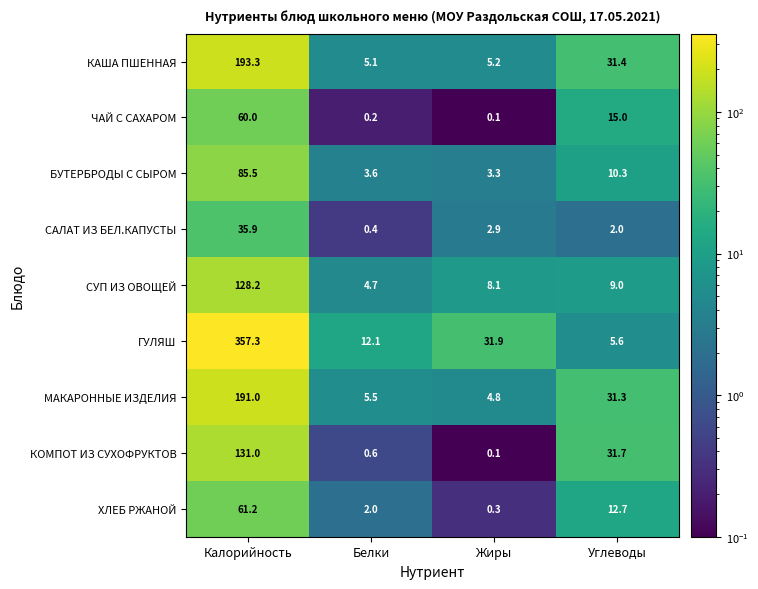

What is the difference between the ГУЛЯШ values at Калорийность and Углеводы?

351.7